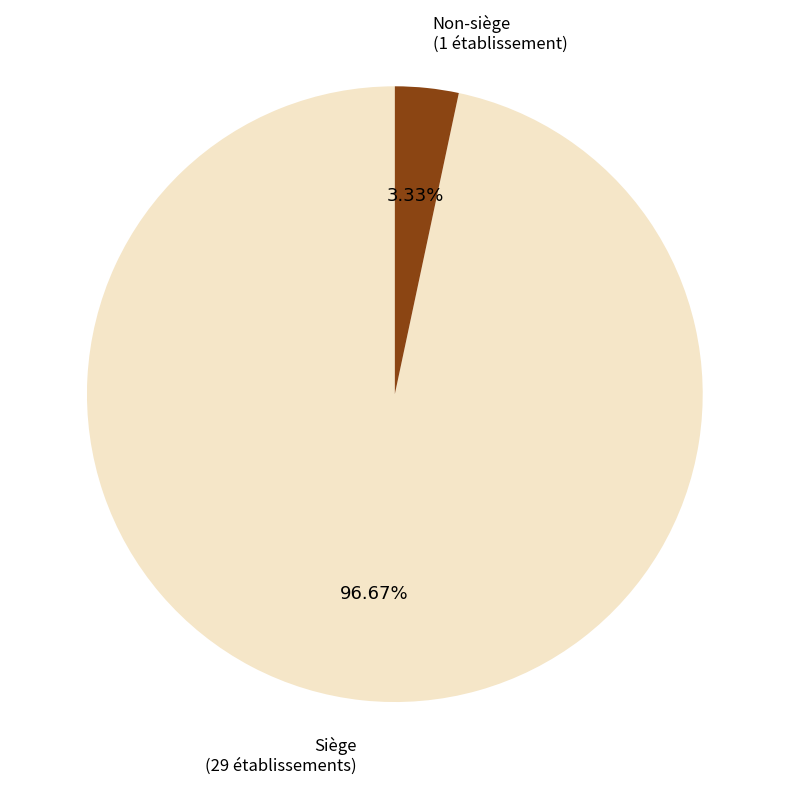

Is there any slice that represents more than half of the pie?

Yes